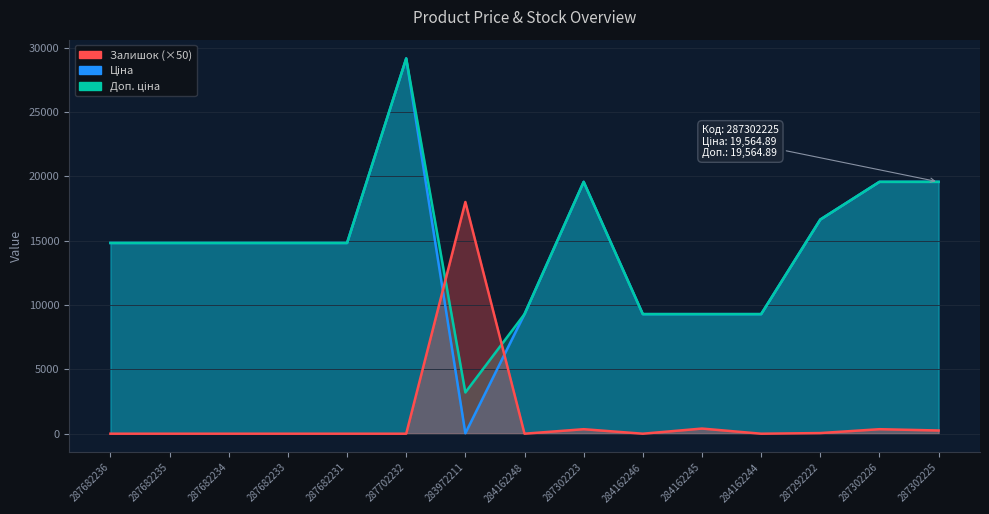

The Доп. ціна series shows 6168.4 at 287302226. True or false?

False